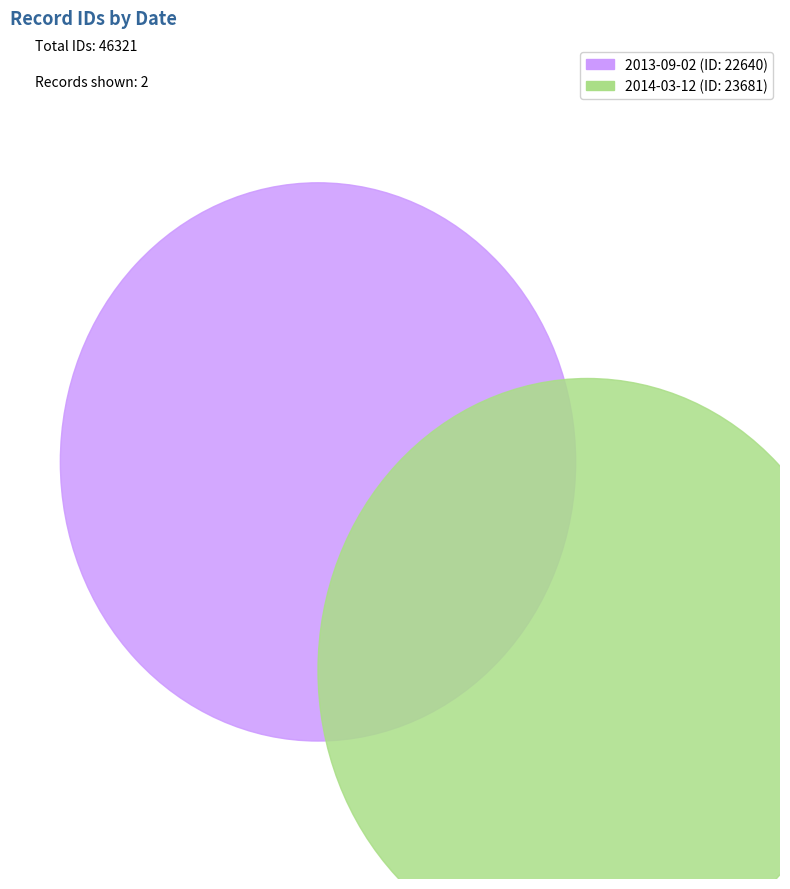

To the nearest percent, what percentage of the pie is 2014-03-12?

51%